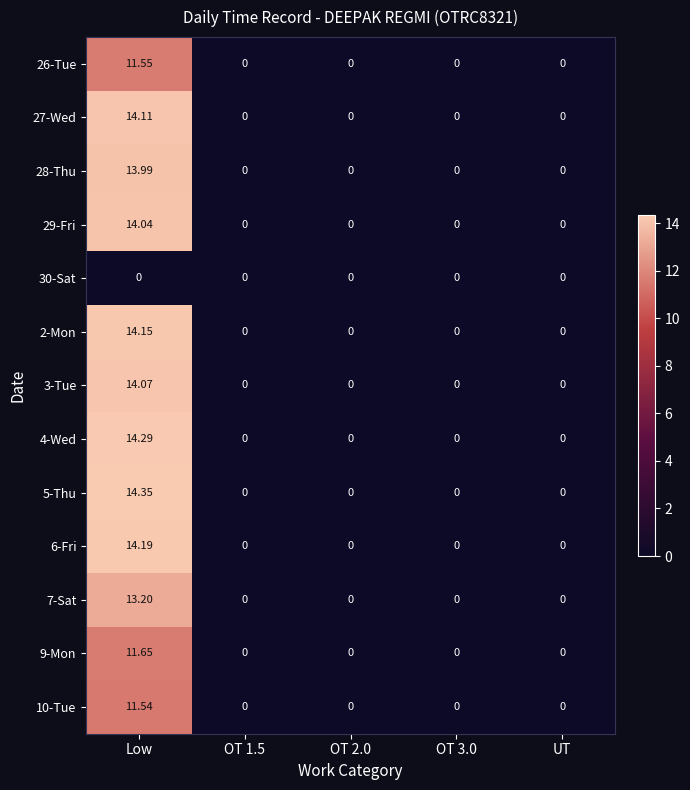

Which category has the highest value in the 28-Thu series?

Low